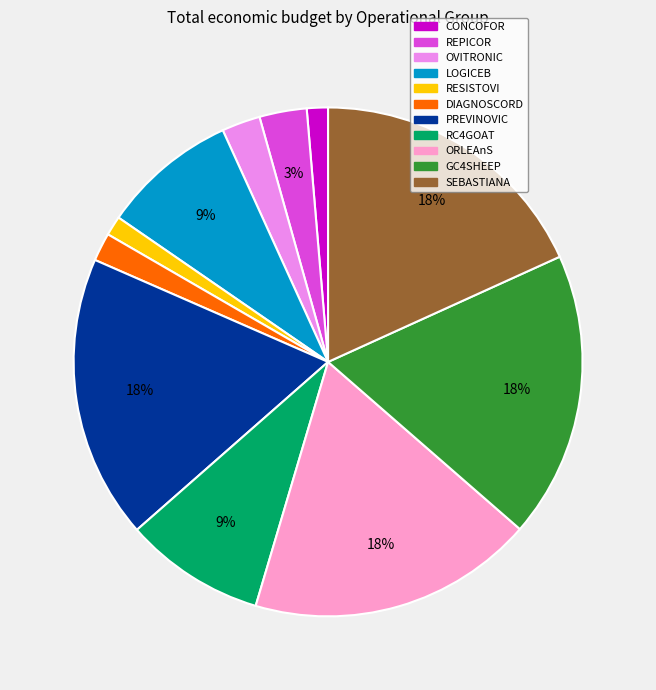

To the nearest percent, what is the average slice percentage?

9%